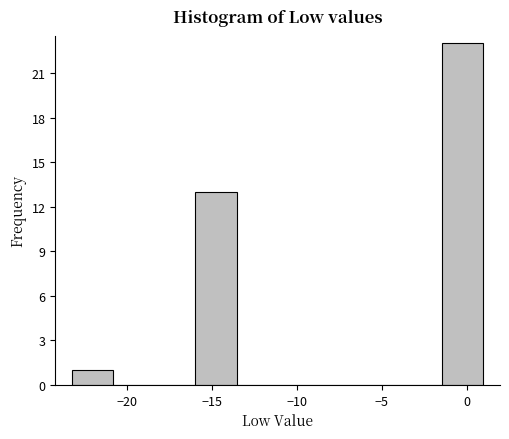

Reading left to right, list every bar in this chart as the range it spans on the x-axis followed by its height. Neither the bar edges nor the heights are printed on the chart, so give them approximately, as read against the axes.

-23.0 to -21.0: 1
-21.0 to -18.5: 0
-18.5 to -16.0: 0
-16.0 to -13.5: 13
-13.5 to -11.0: 0
-11.0 to -8.5: 0
-8.5 to -6.5: 0
-6.5 to -4.0: 0
-4.0 to -1.5: 0
-1.5 to 1.0: 23